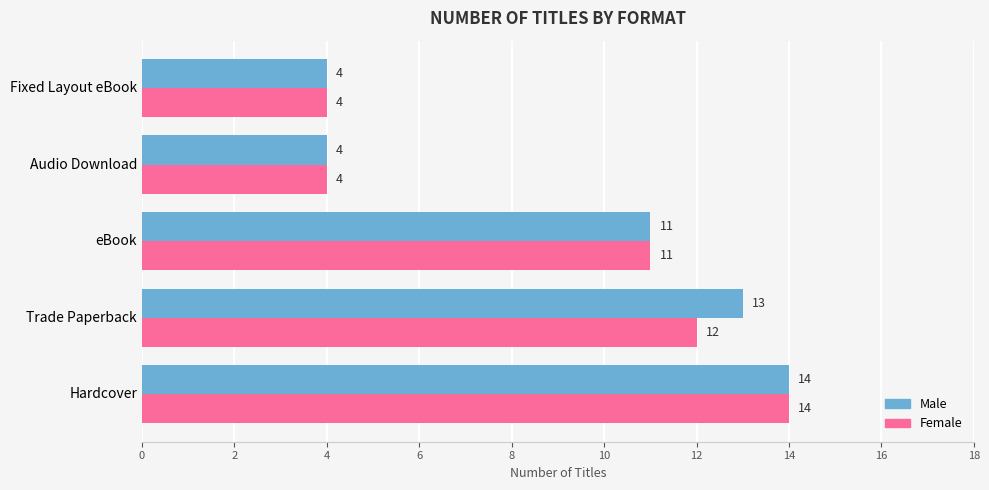

Where is Female nearest to the value 9?

eBook